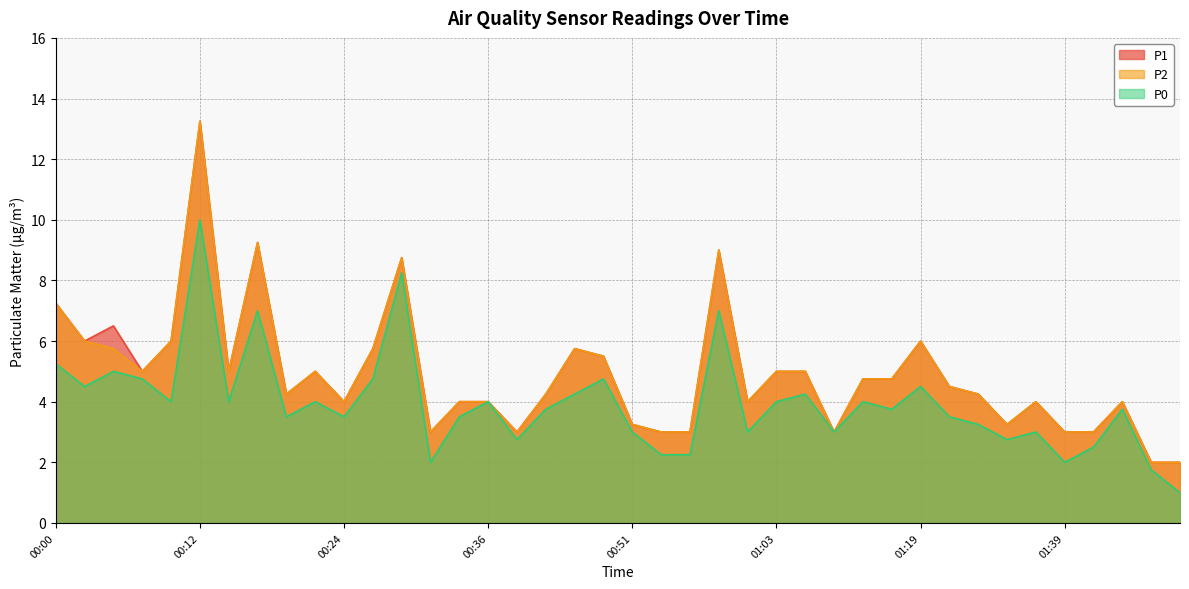

What is the minimum value for P1?

2.0